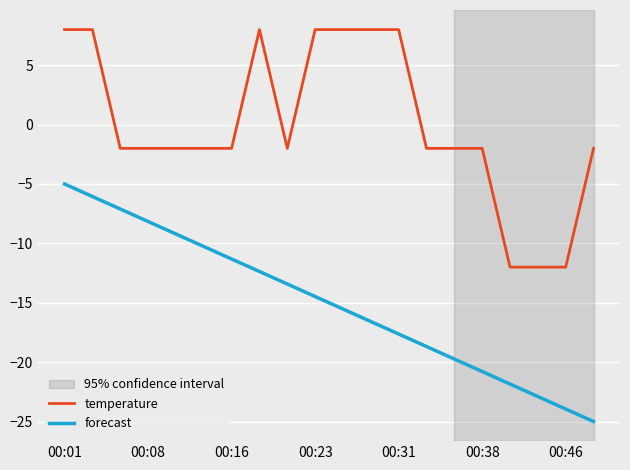

Which series has the largest total across all categories?

temperature